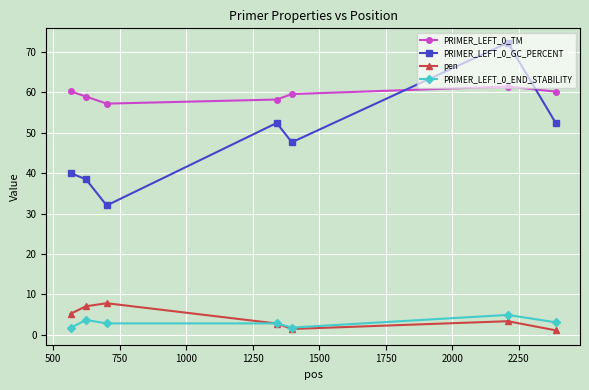

Which series has the largest total across all categories?

PRIMER_LEFT_0_TM